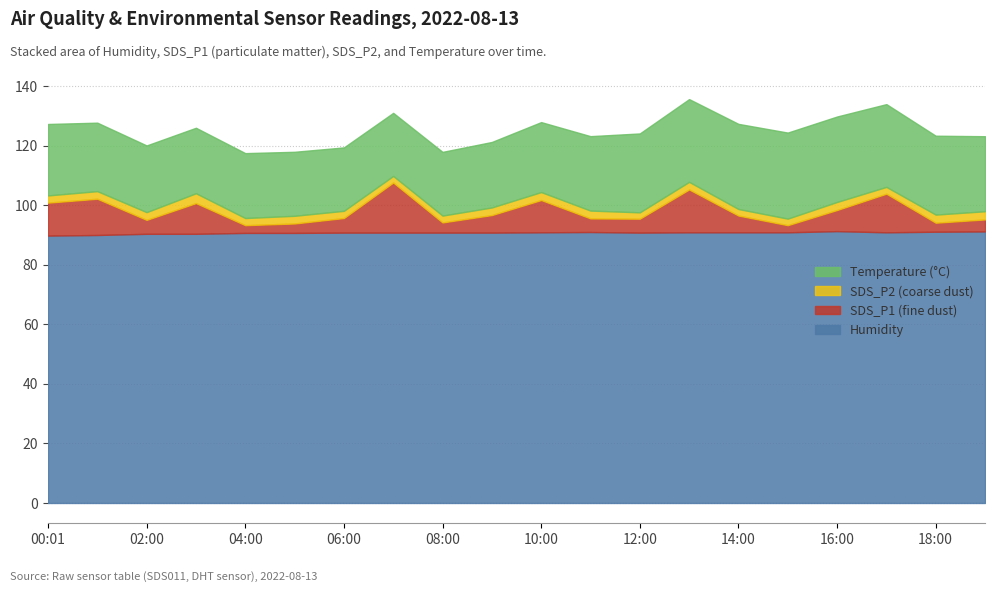

Between 03:00 and 09:00, which is larger?

03:00